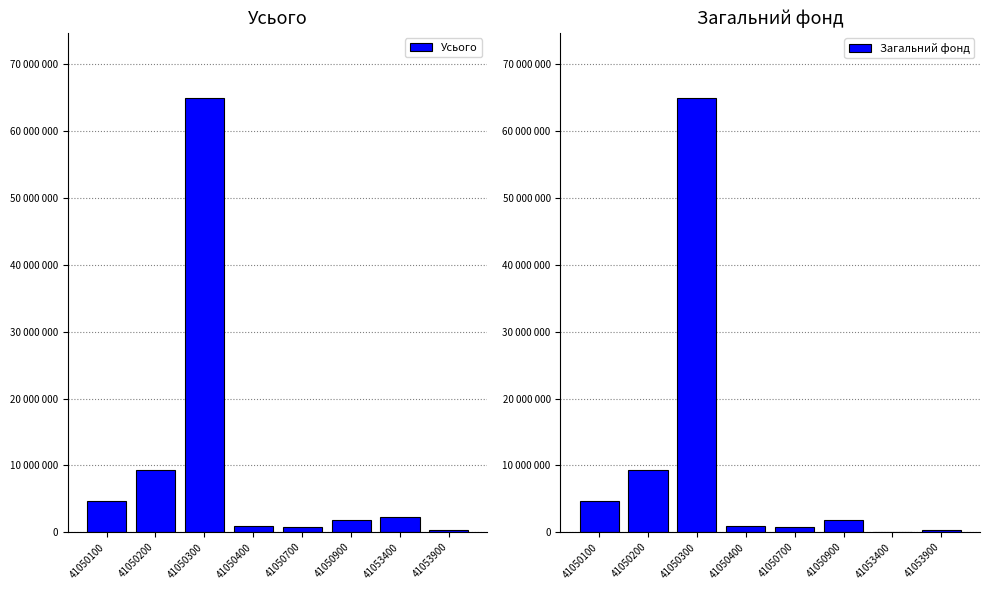

What is the difference between the maximum and second lowest values in the Загальний фонд series?

64631738